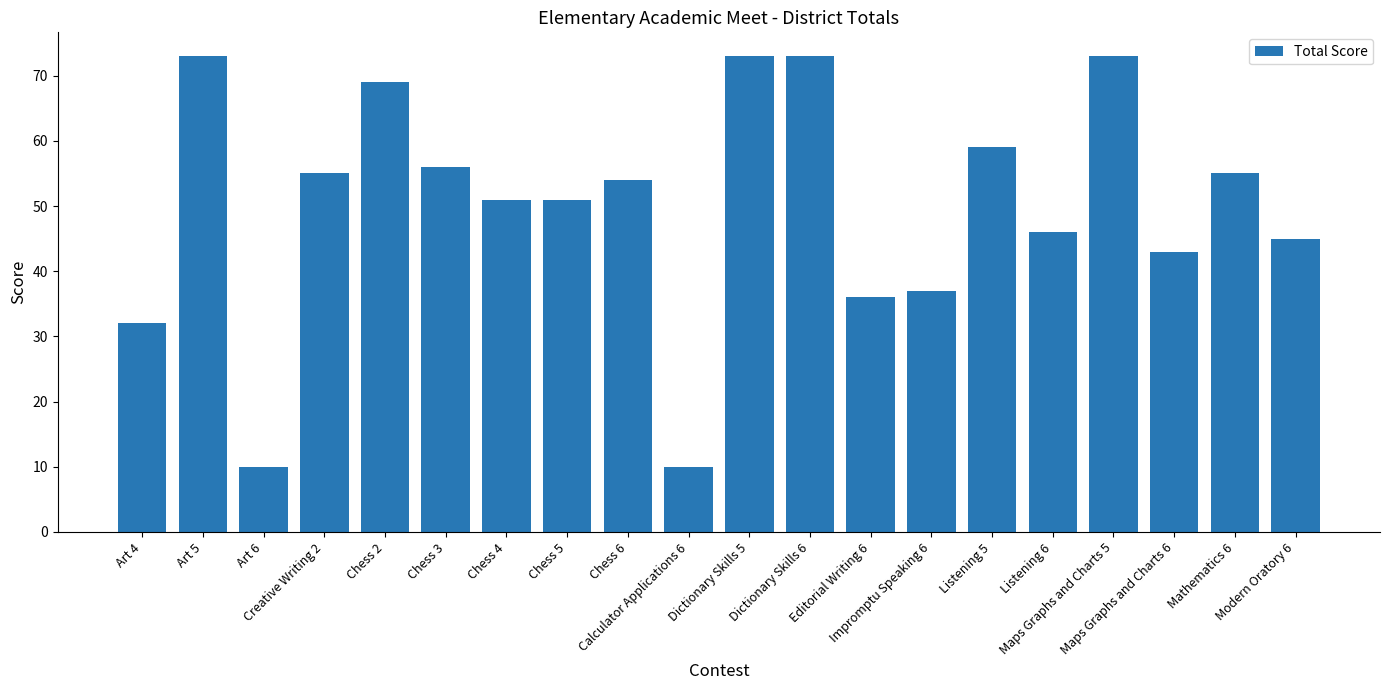

What is the difference between the second highest and minimum values?

63